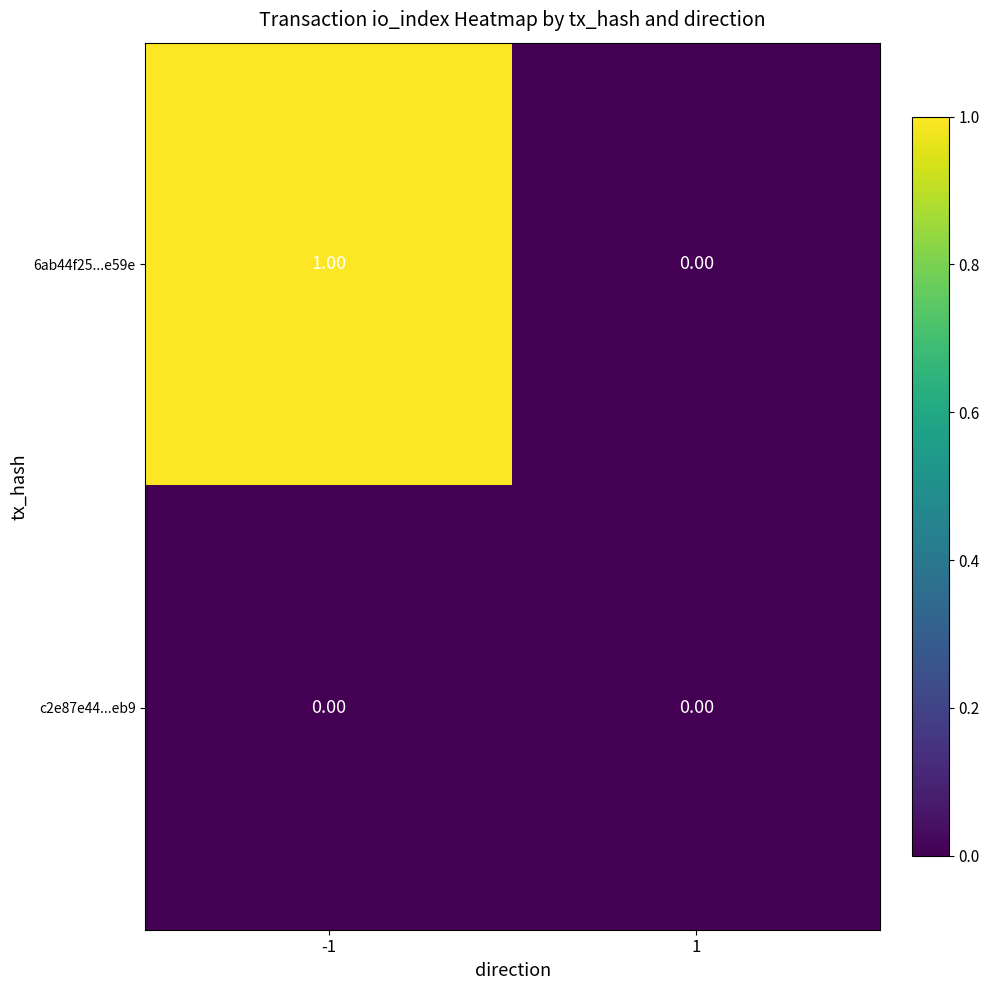

List the series in order of their peak value, lowest first.

c2e87e44...eb9, 6ab44f25...e59e